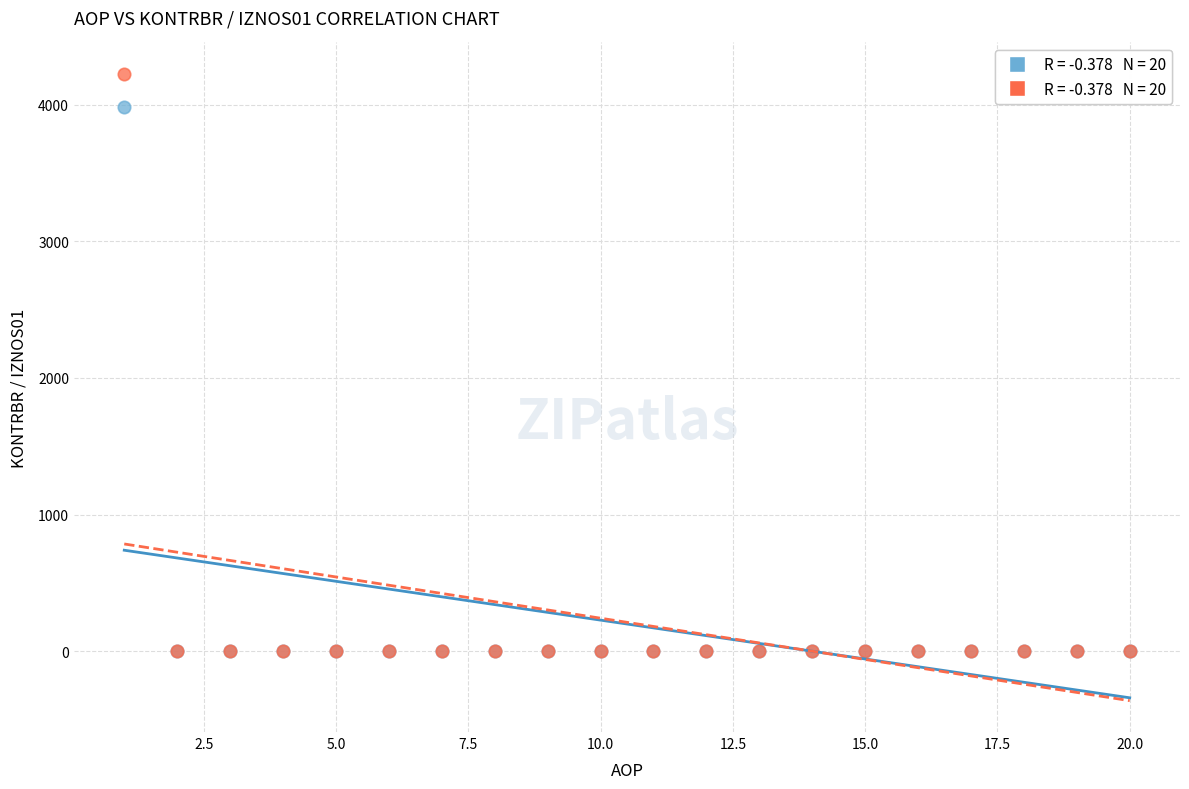

Across all series, what Y value is closest to 2113?

3980.2